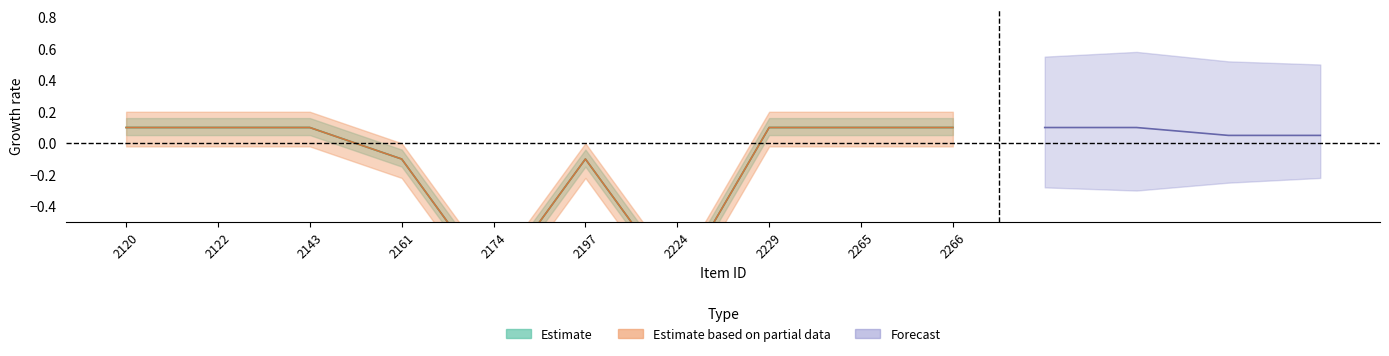

The date_year series shows -0.4 at 2224. True or false?

False